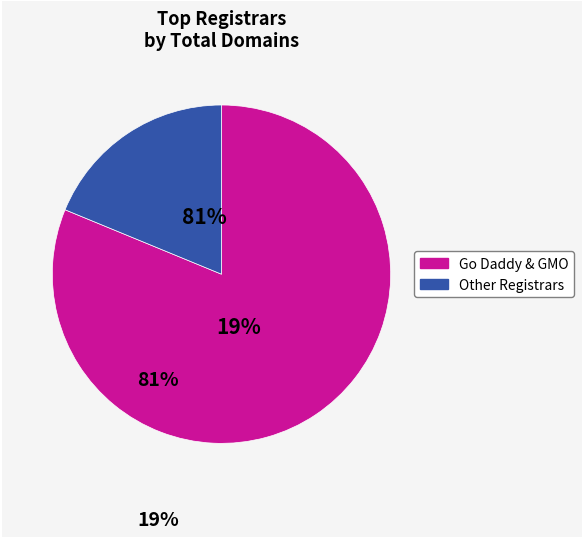

Which slice is the largest?

GMO